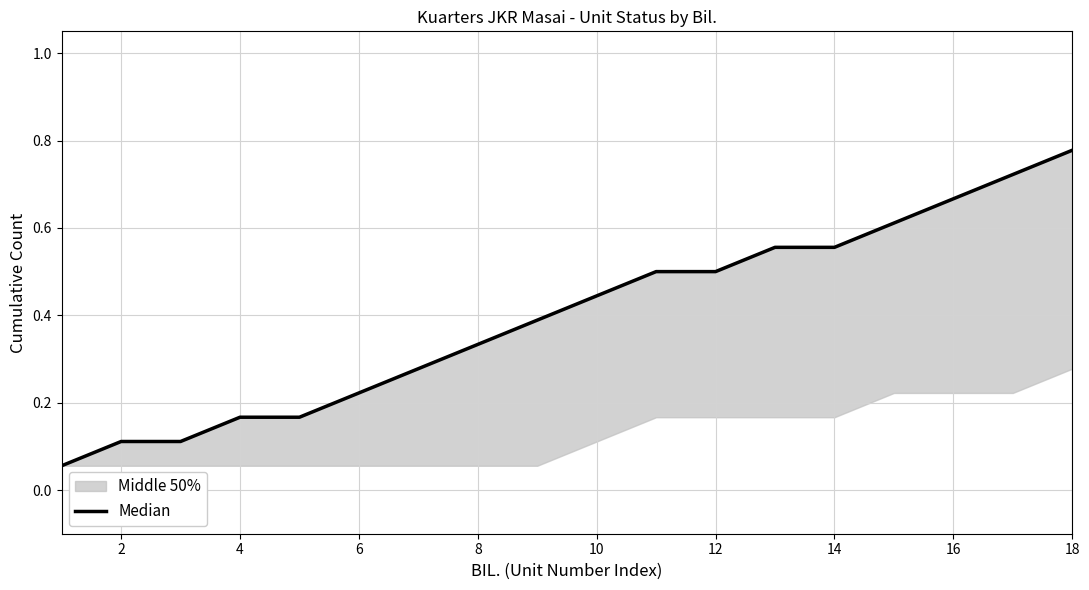

Between 10 and 12, which is larger?

12